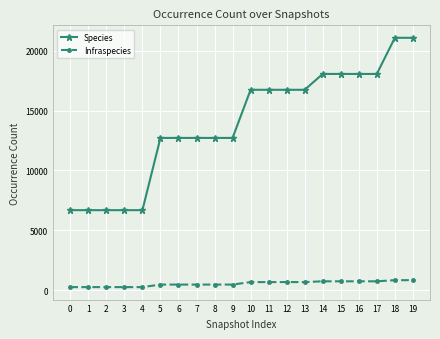

Which series has the largest total across all categories?

Species